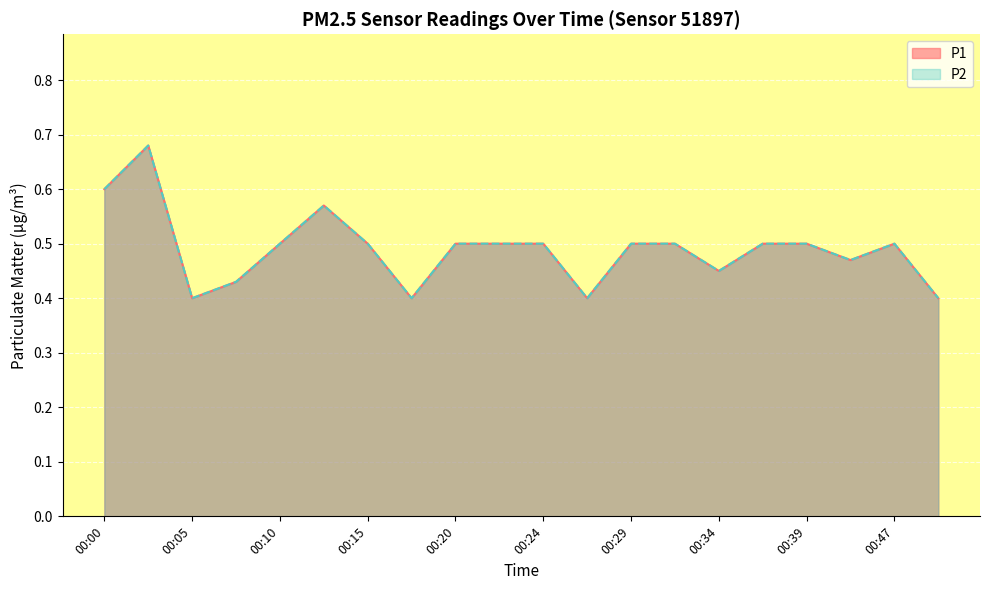

The P1 series shows 0.8 at 00:42. True or false?

False